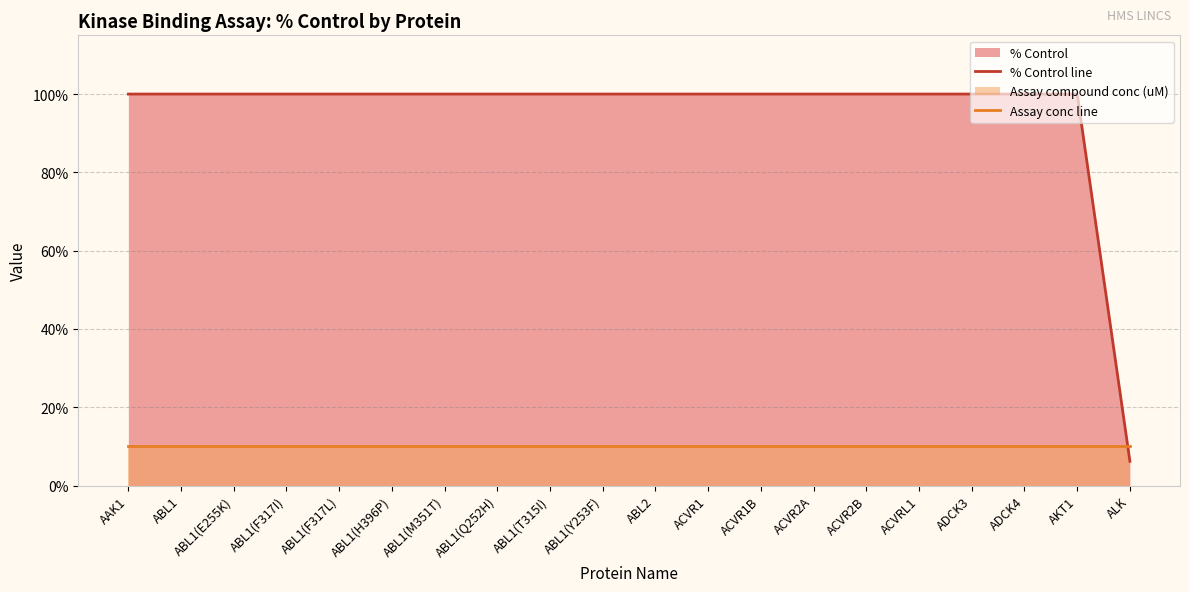

Is it true that Assay conc line equals 14.6 at ABL1(Q252H)?

False